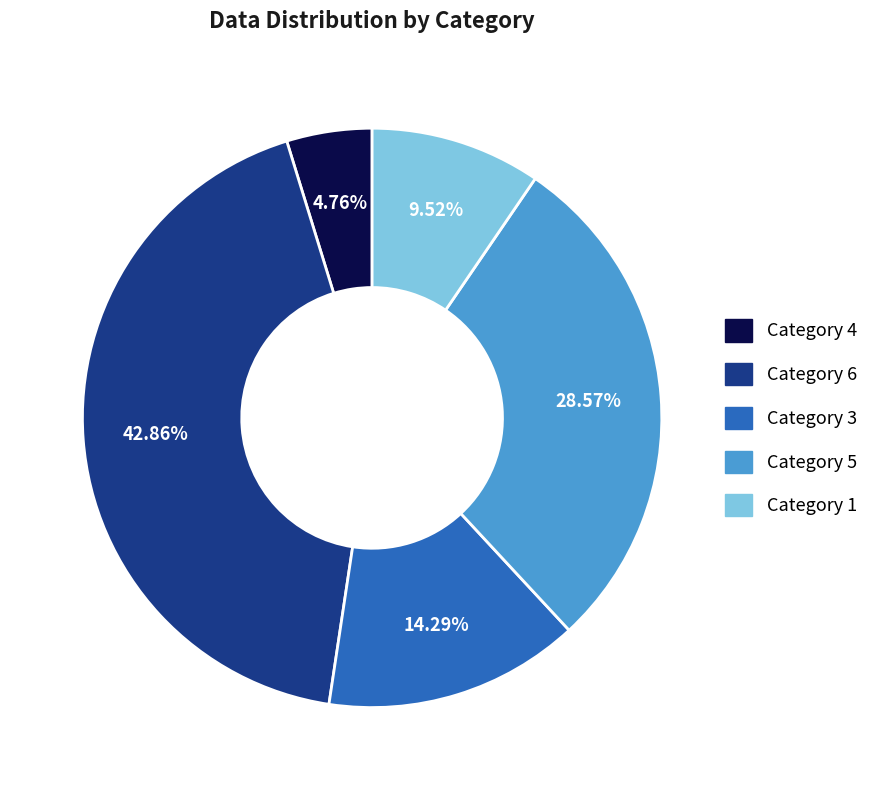

Is there a majority slice in this chart?

No